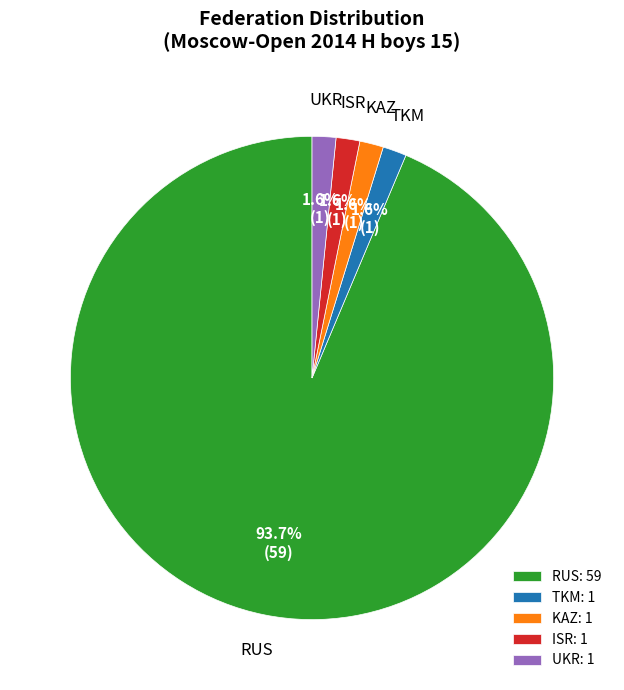

What percentage is the KAZ slice, to the nearest percent?

2%